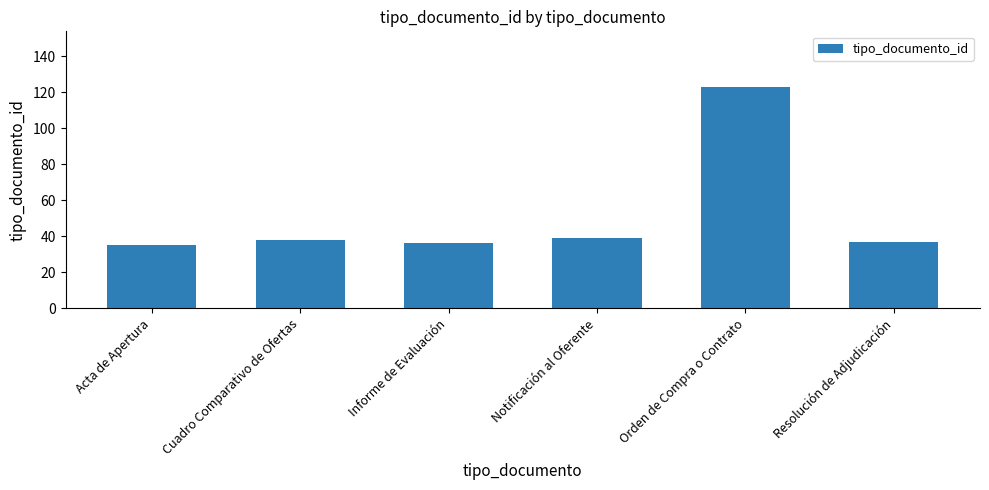

What is the greatest value displayed?

123